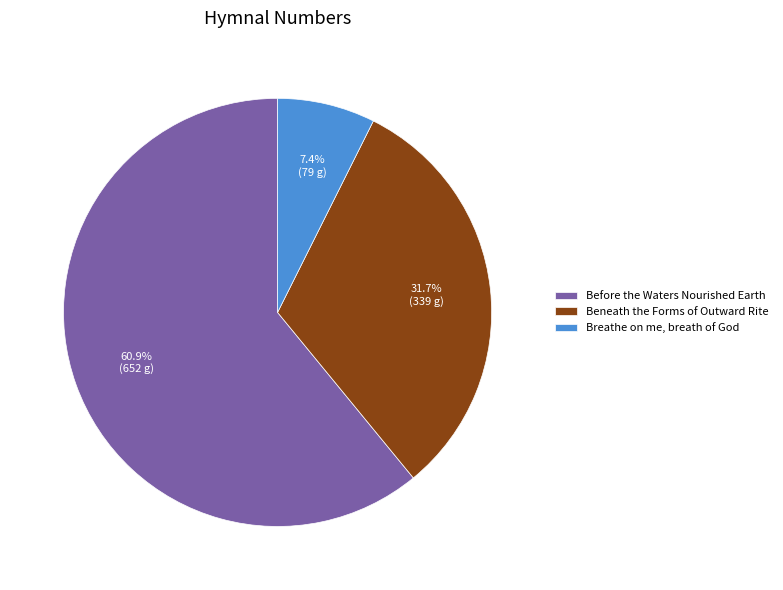

The Beneath the Forms of Outward Rite slice represents 32% of the pie. True or false?

True